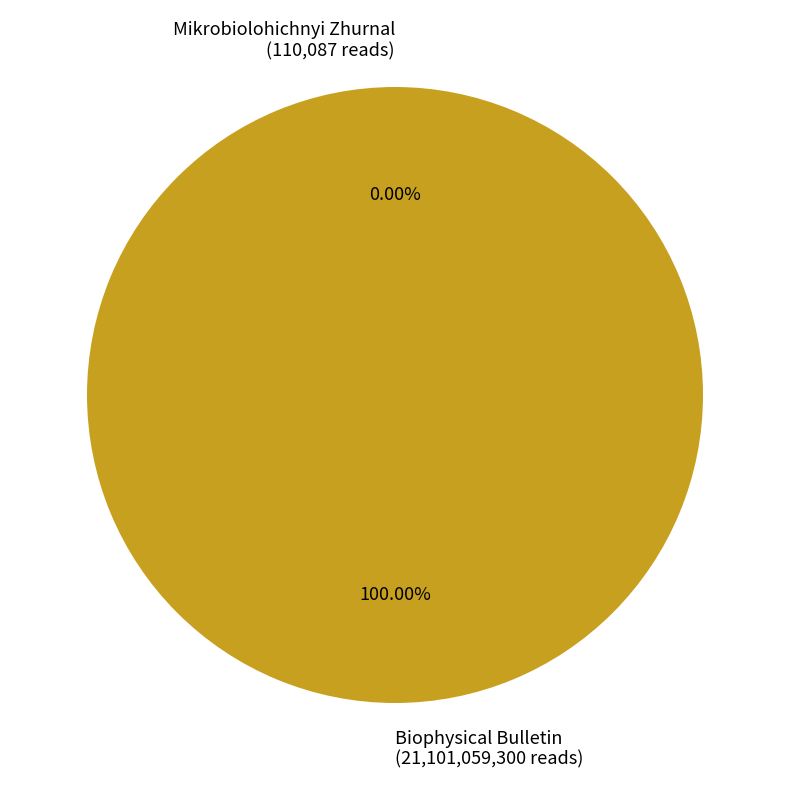

Is there a majority slice in this chart?

Yes